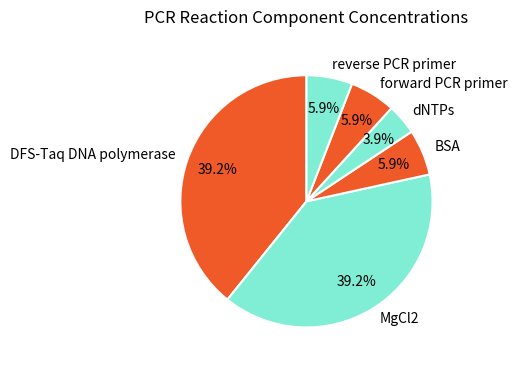

What is the smallest slice in the pie chart?

dNTPs